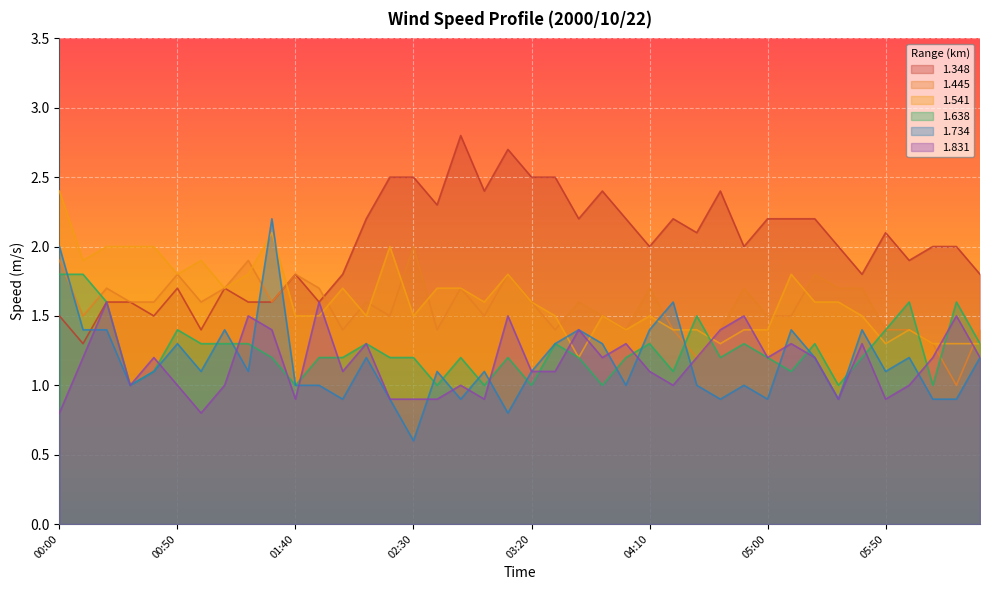

How many data points in 1.445 are above 1?

39